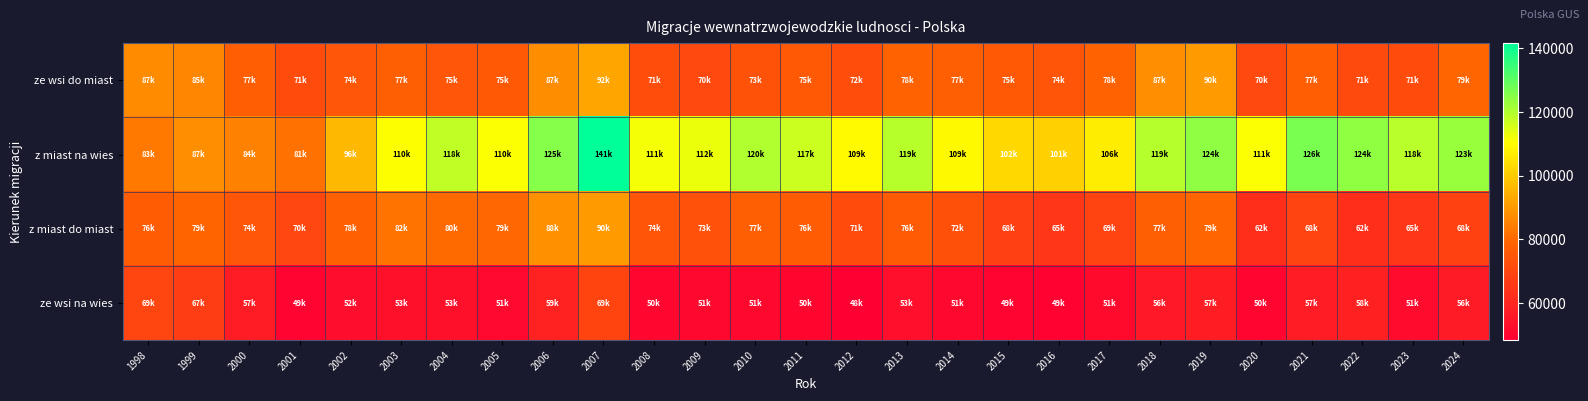

List the series in order of their peak value, lowest first.

ze wsi na wies, z miast do miast, ze wsi do miast, z miast na wies